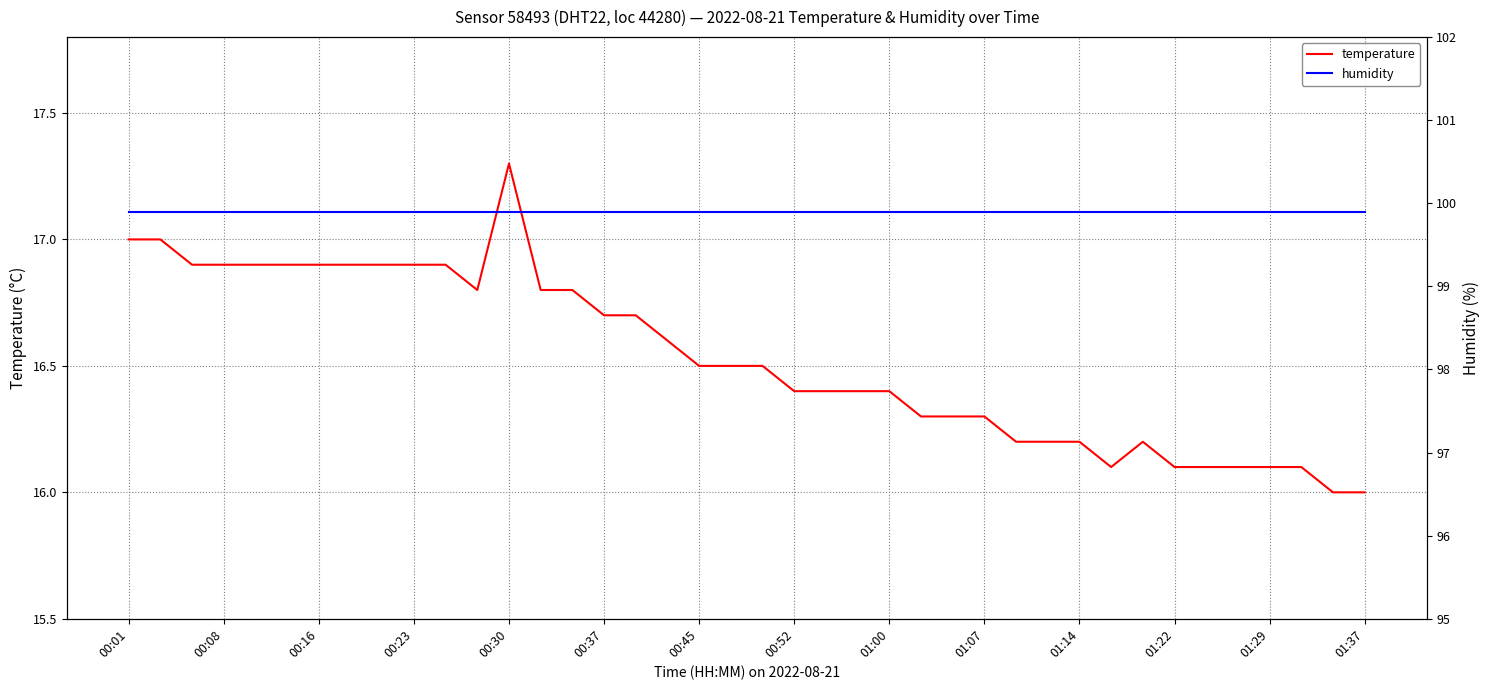

True or false: humidity has more than 2 points higher than both neighbors.

False